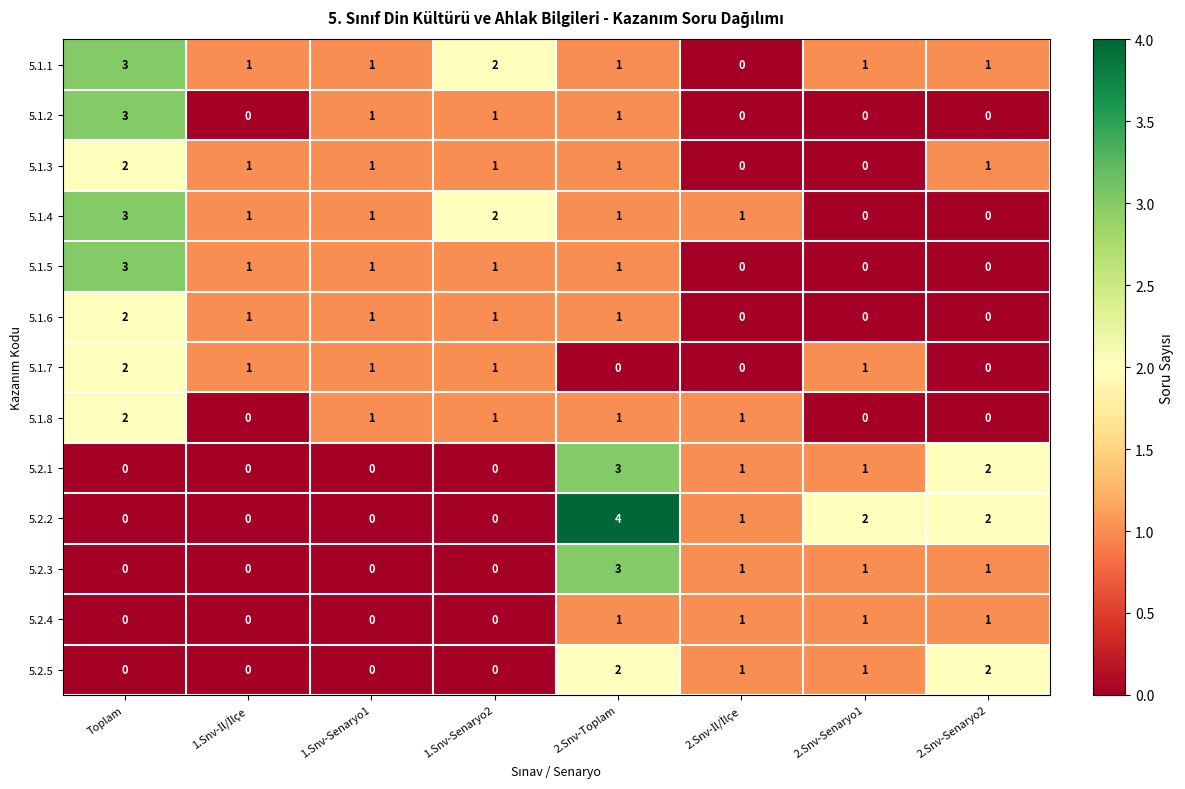

Which series has the largest total across all categories?

5.1.1